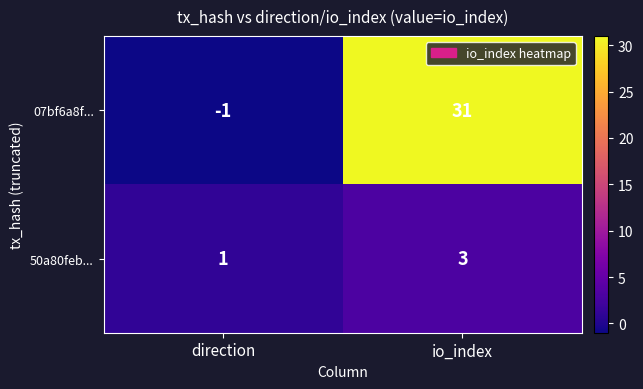

Count the number of data series in this chart.

2